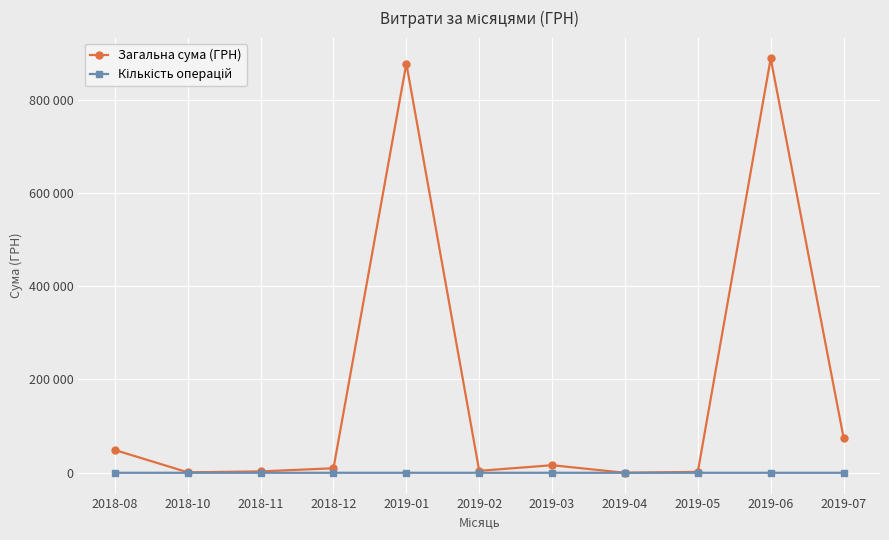

What is the average value of the Кількість операцій series?

2.7